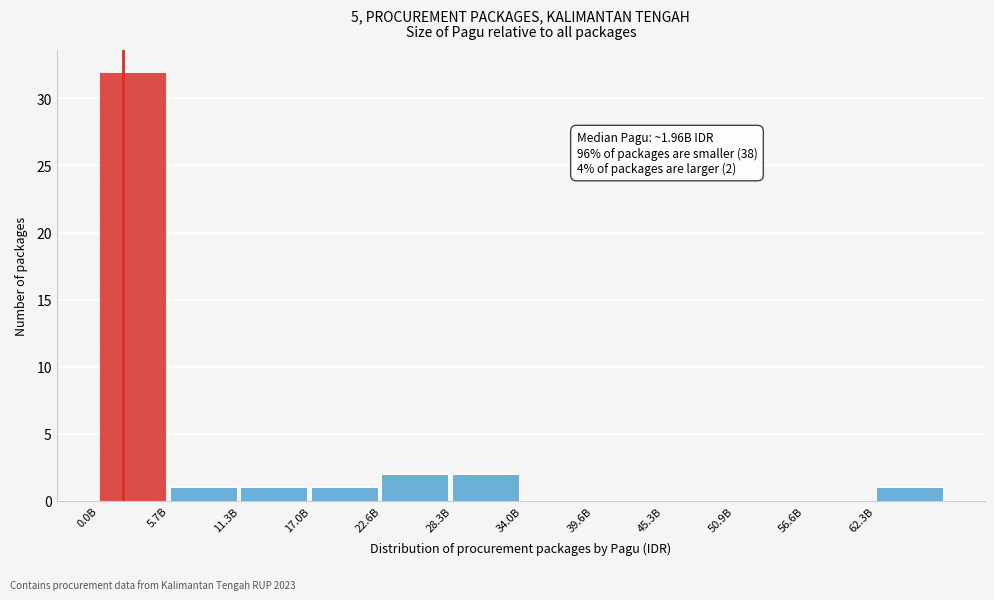

Reading left to right, list all the values displayed in this chart.

0.0B=32	5.7B=1	11.3B=1	17.0B=1	22.6B=2	28.3B=2	34.0B=0	39.6B=0	45.3B=0	50.9B=0	56.6B=0	62.3B=1